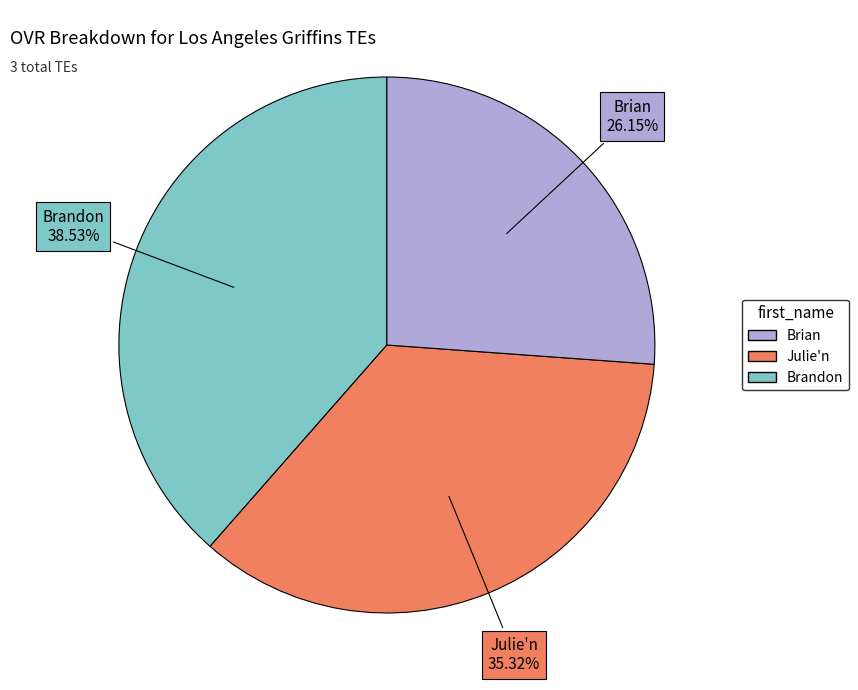

Does any single category account for the majority?

No